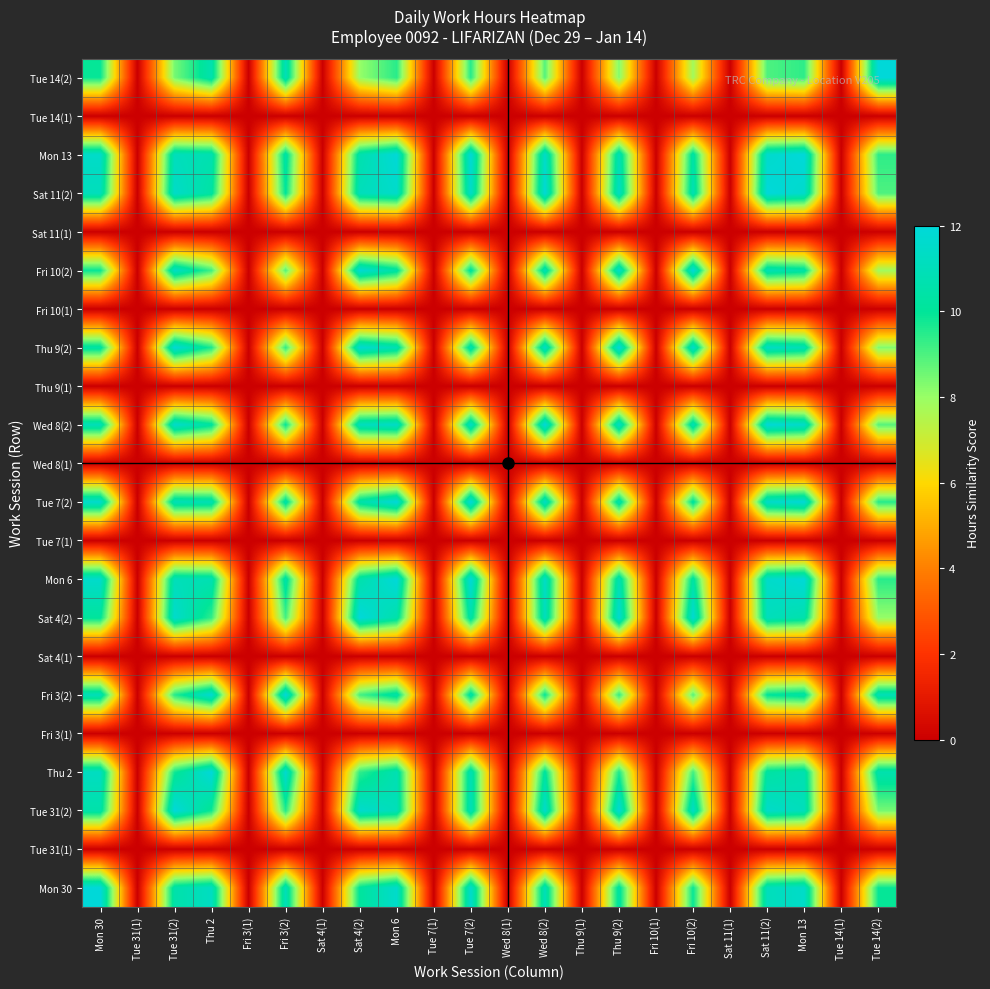

What is the spread (max minus min) of values at Mon 30?

12.0